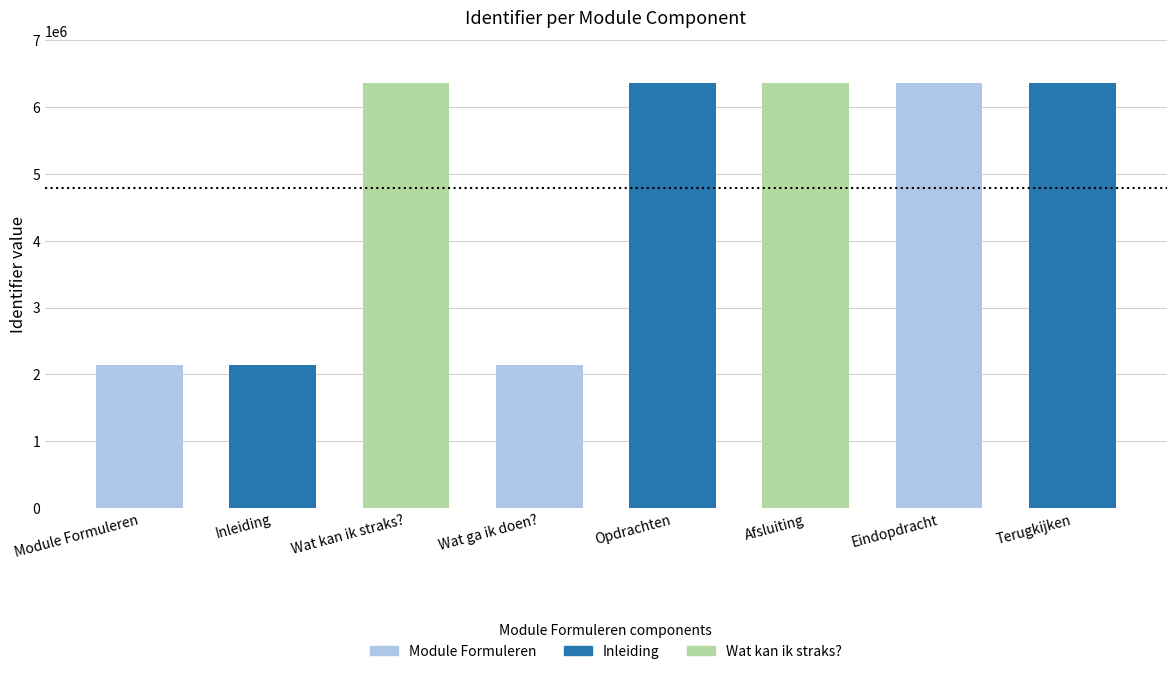

Where is the data nearest to the value 4255412?

Wat kan ik straks?